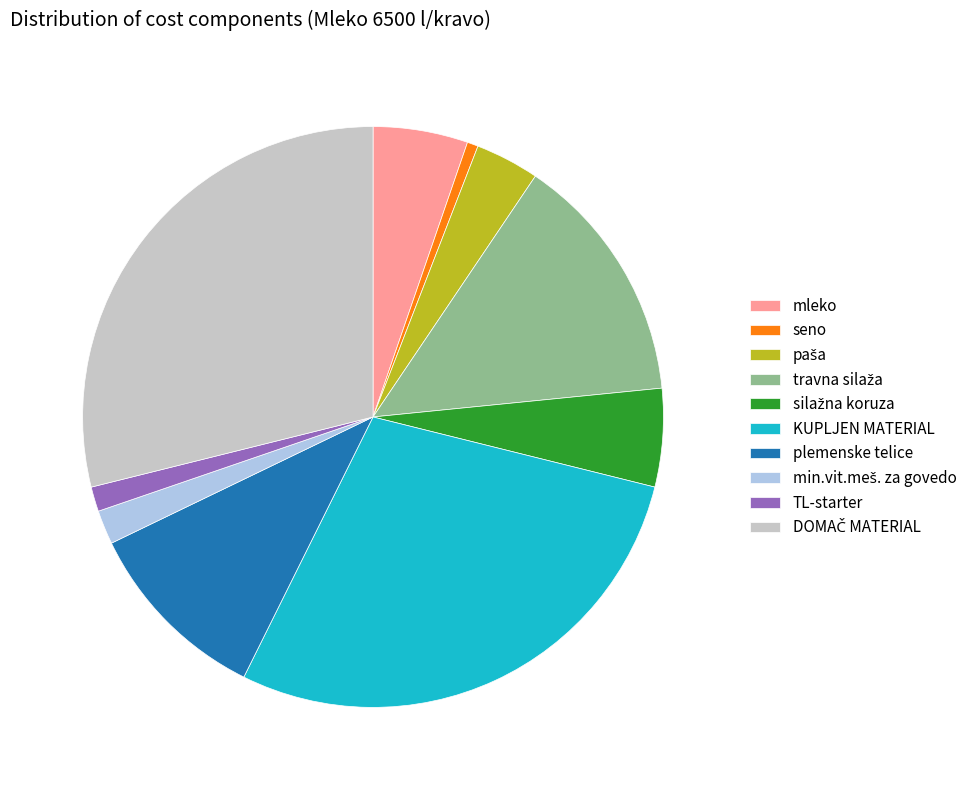

Count the number of slices in the pie.

10